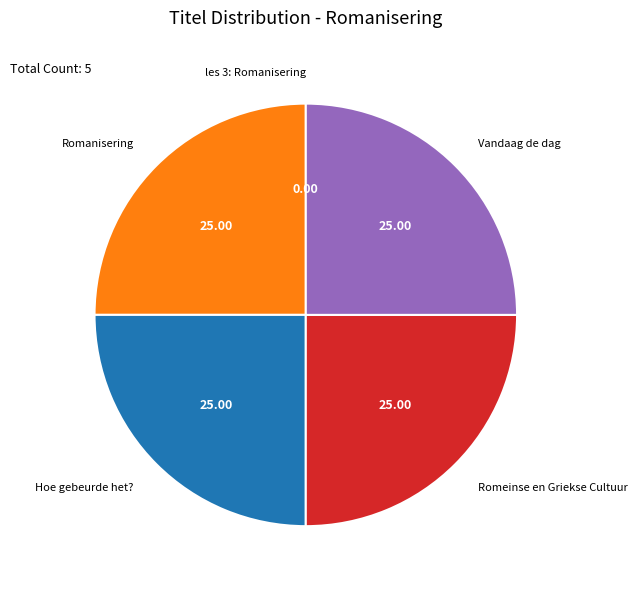

Is there any slice that represents more than half of the pie?

No